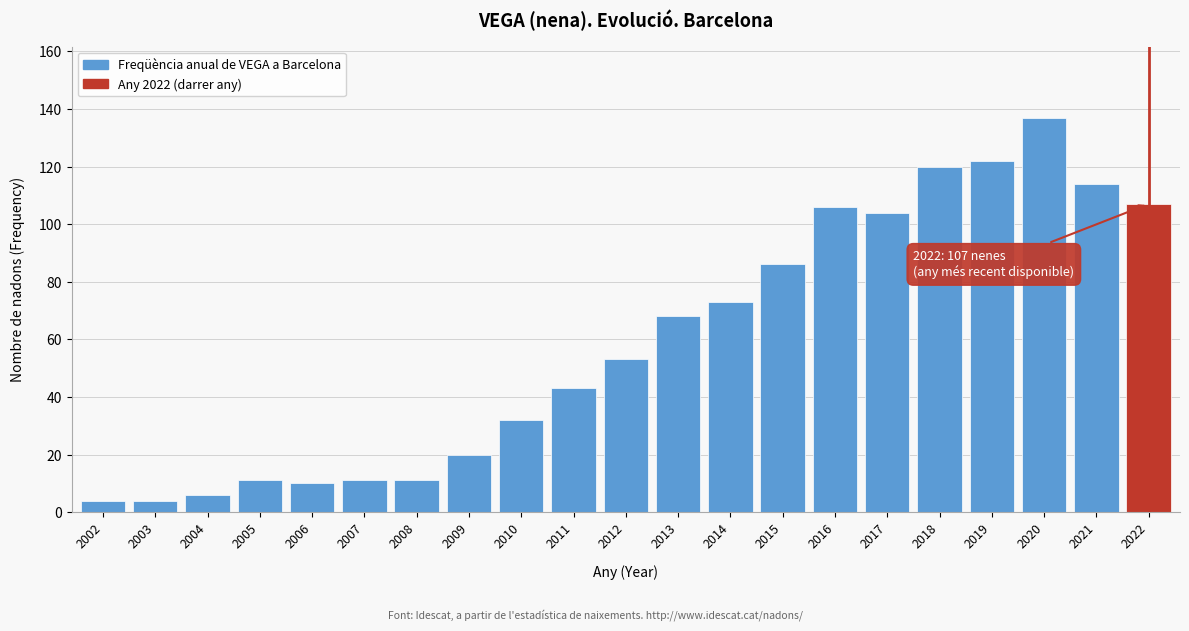

Reading left to right, what are all the values shown in this chart?

4	4	6	11	10	11	11	20	32	43	53	68	73	86	106	104	120	122	137	114	107